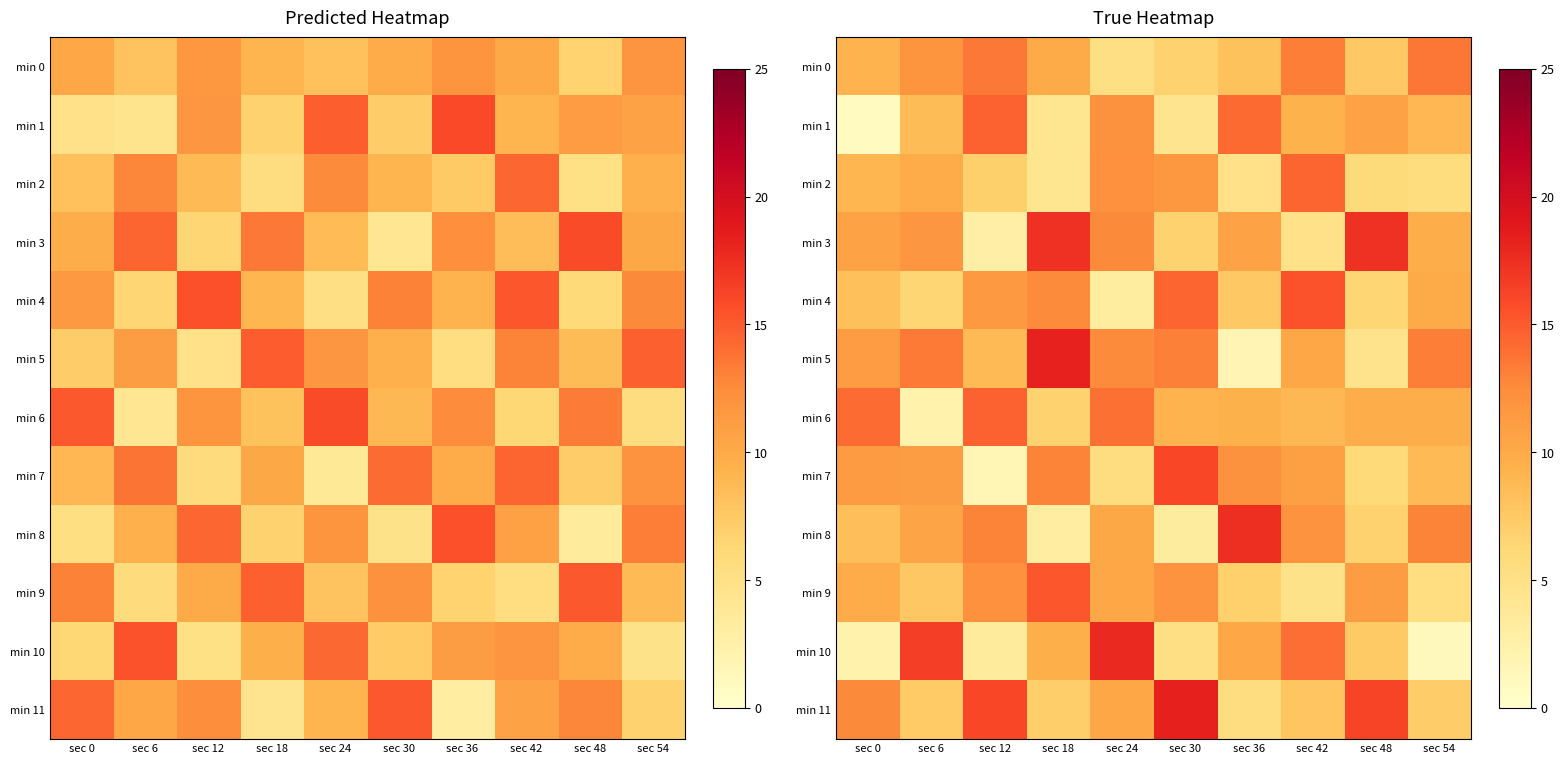

Between sec 48 and sec 36, which is larger?

sec 36